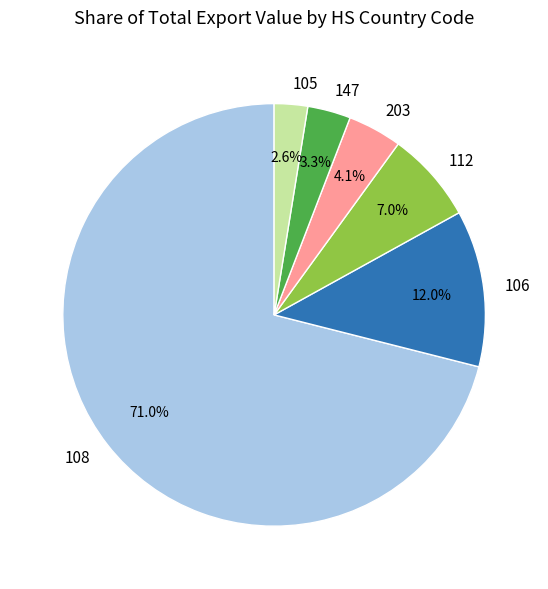

True or false: 106 accounts for 25% of the total.

False